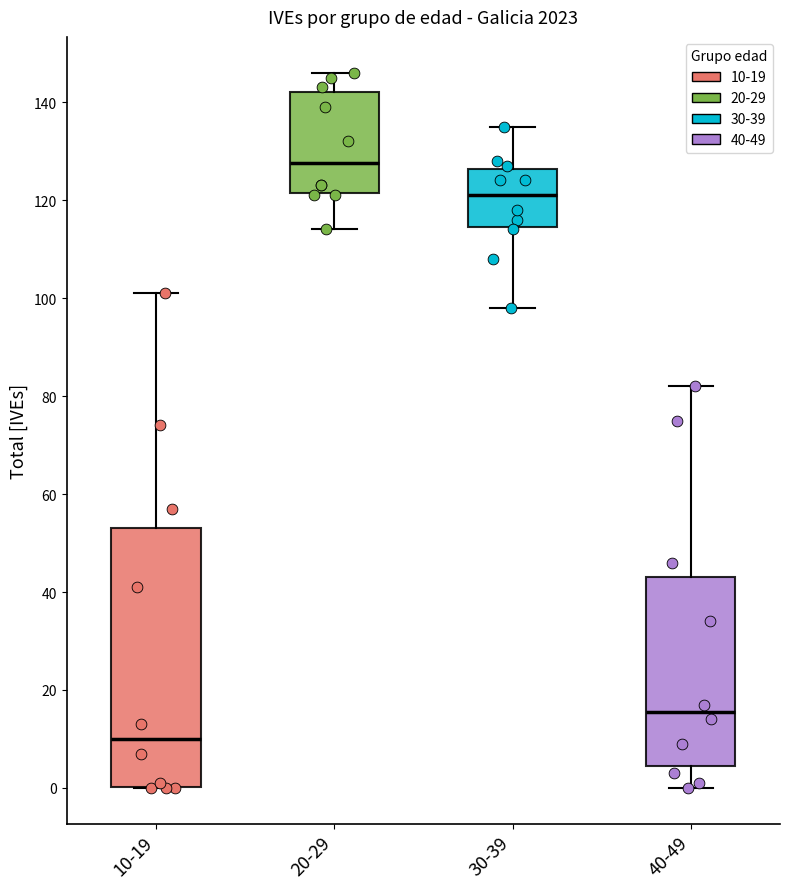

Which box is the tallest, from its lower edge to its upper edge?

10-19